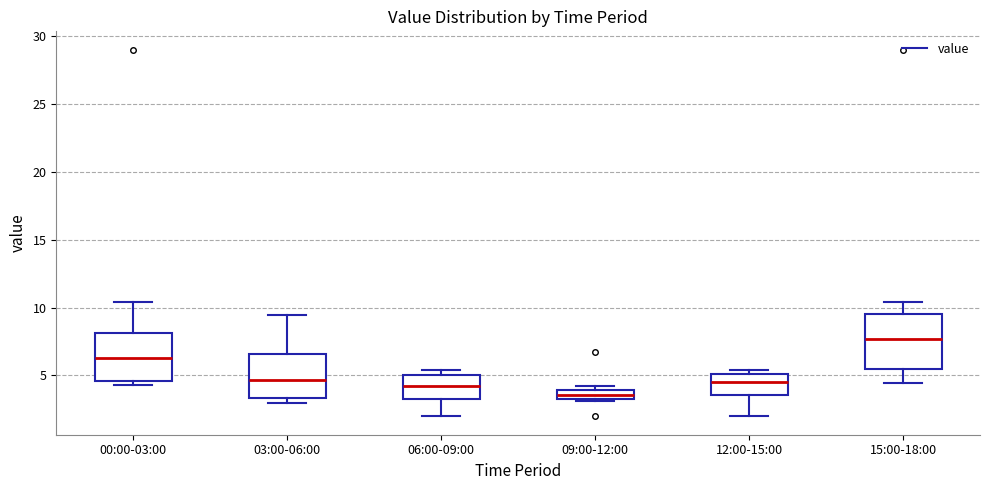

Comparing the boxes themselves (not the whiskers), which one is the tallest?

15:00-18:00